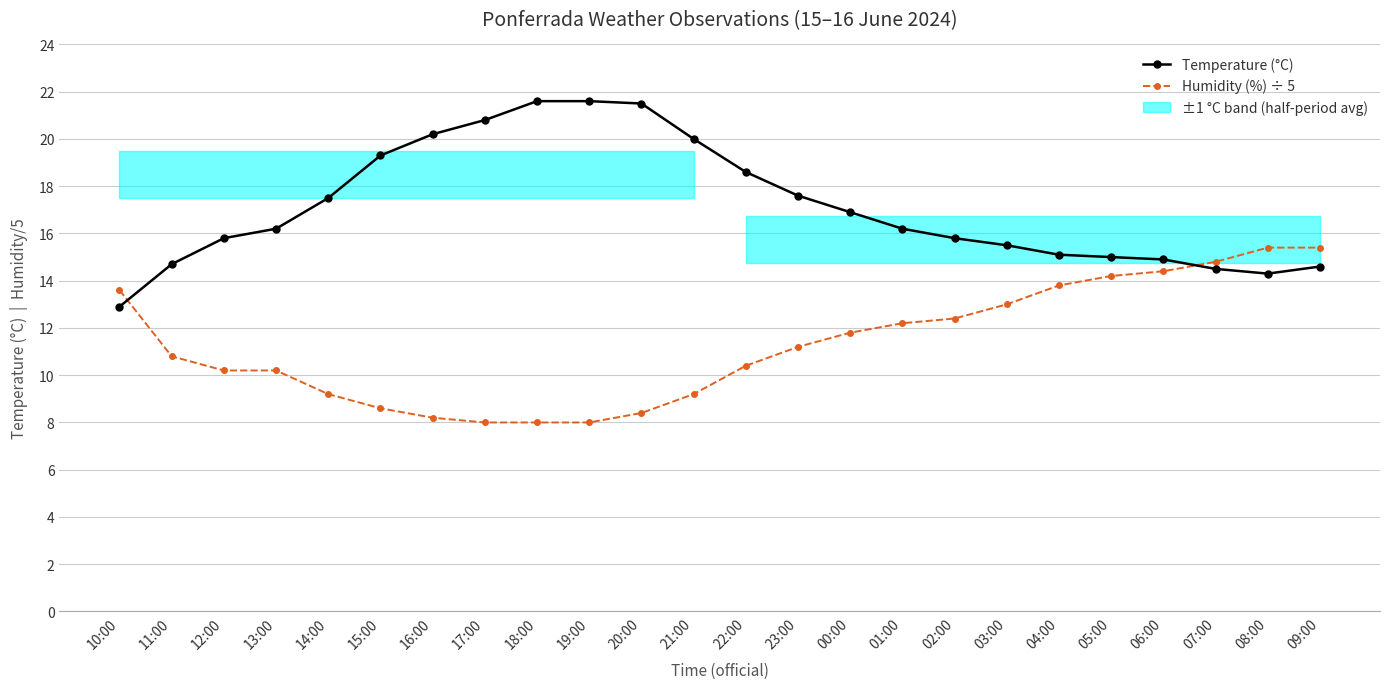

Count the number of categories in the chart.

24